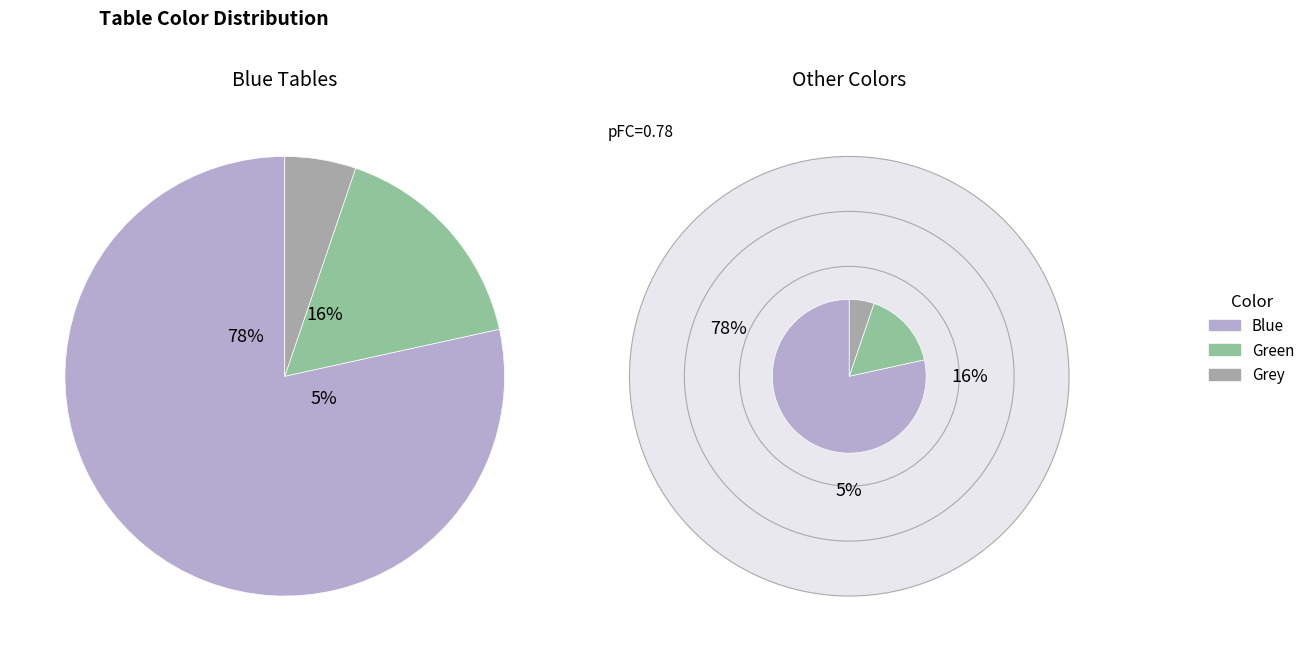

To the nearest percent, what is the combined percentage of Grey and Blue?

84%